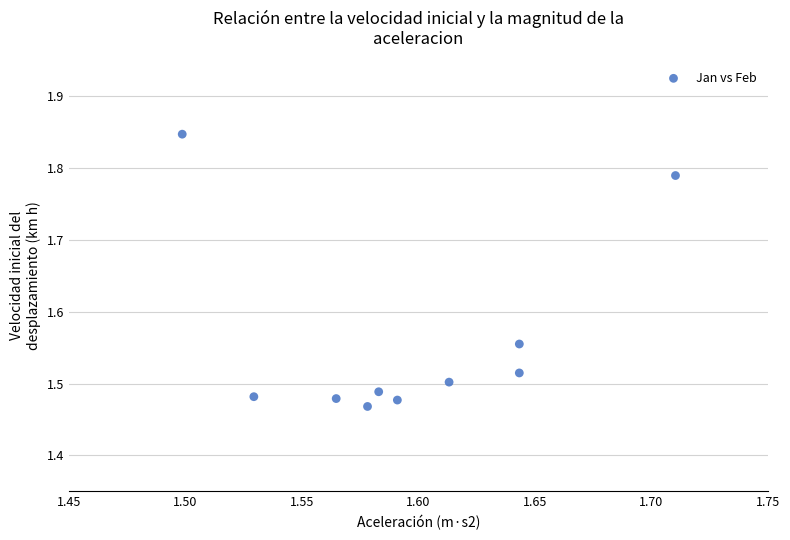

What is the range of Y values (max minus min)?

0.4